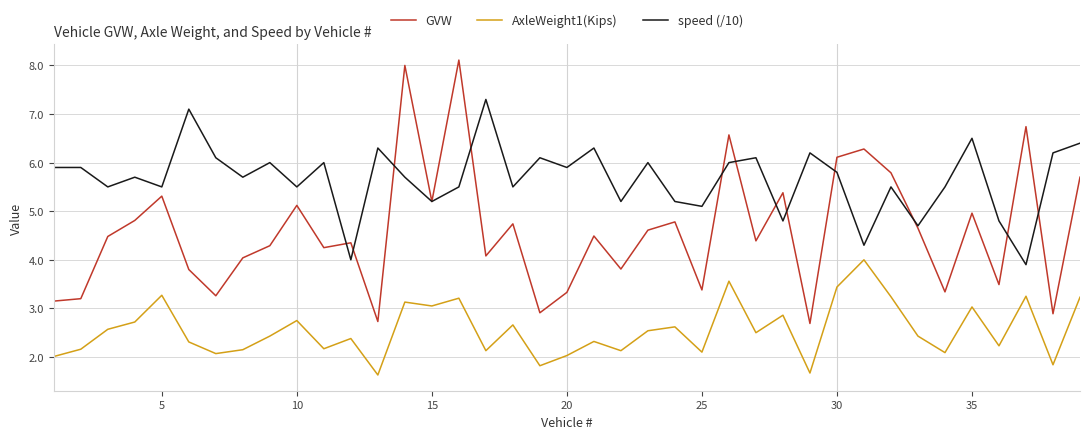

True or false: GVW and AxleWeight1(Kips) intersect in this chart.

False